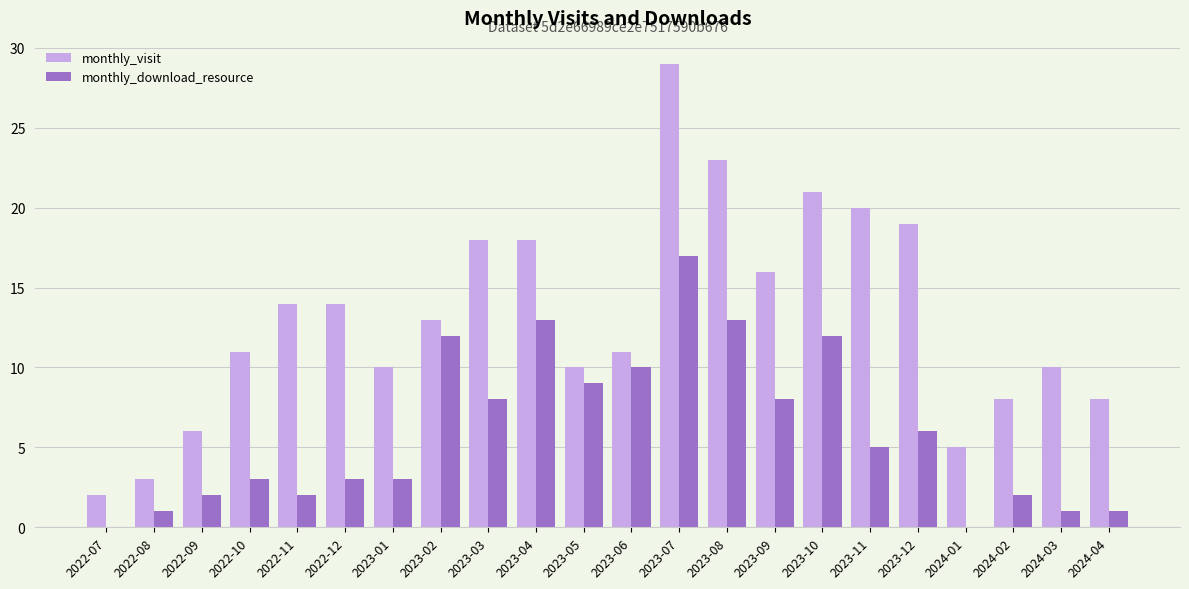

Where does the monthly_download_resource series first go above 5?

2023-02